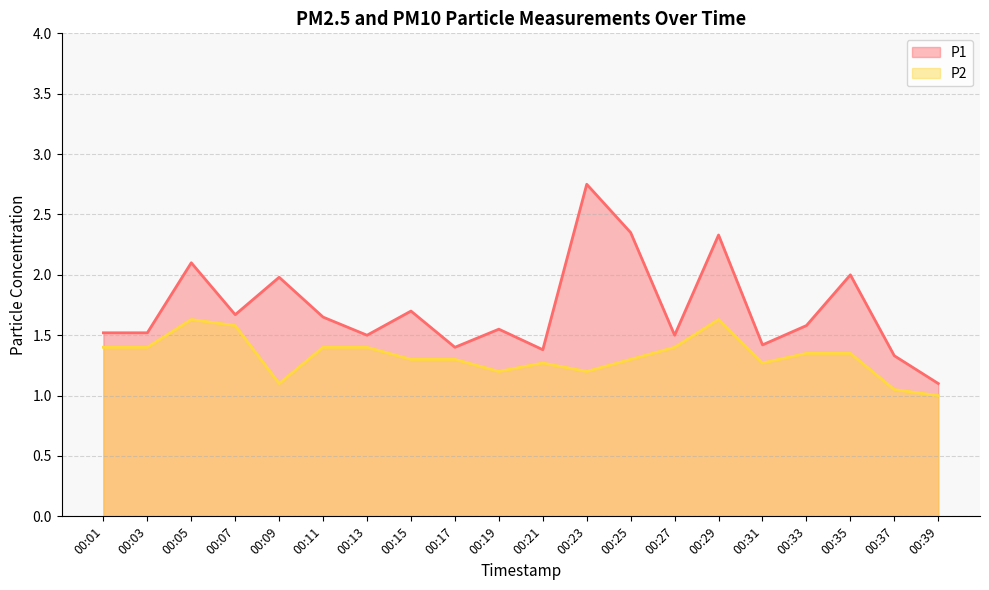

Where is the first local minimum for P1?

00:07